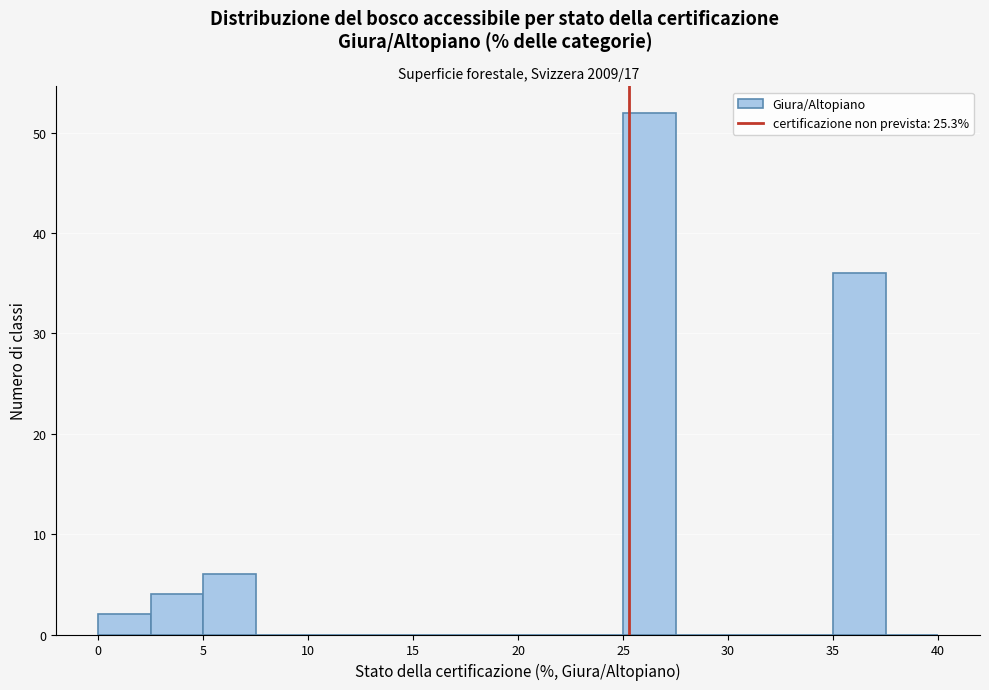

What is the height of the bar covering 35.0 to 37.5 on the x-axis? The values are not printed on the chart, so give them approximately, as read against the axis.

36